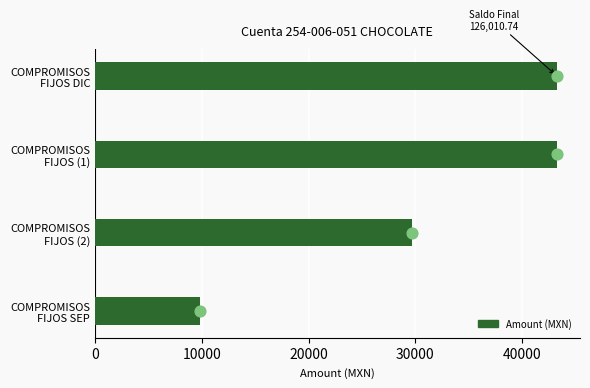

Approximately how many times larger is the value at COMPROMISOS FIJOS (1) compared to COMPROMISOS FIJOS SEP?

4.4